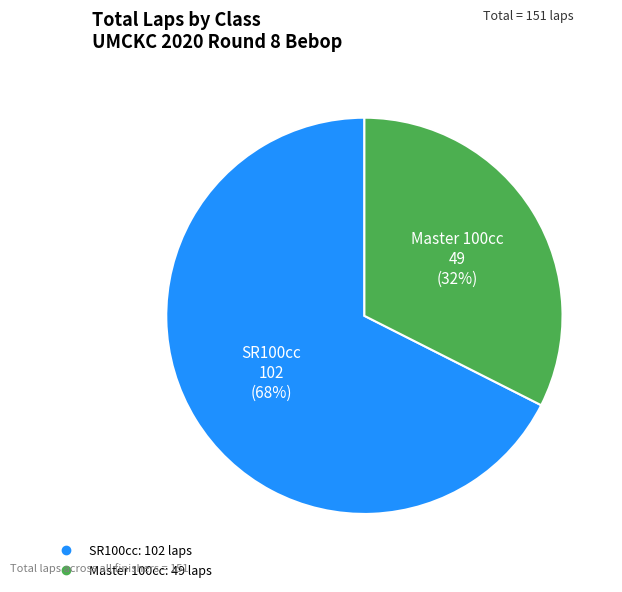

Does any single category account for the majority?

Yes